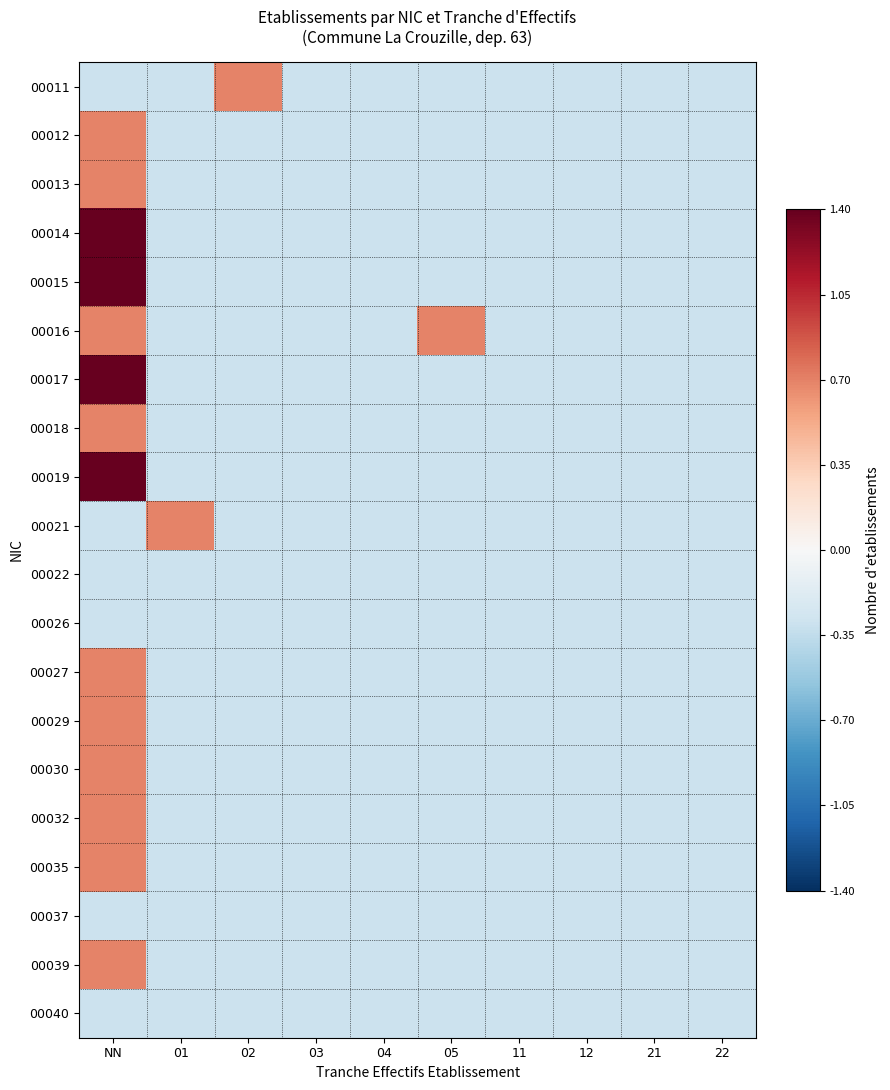

At which category does the chart reach its minimum across all series?

NN